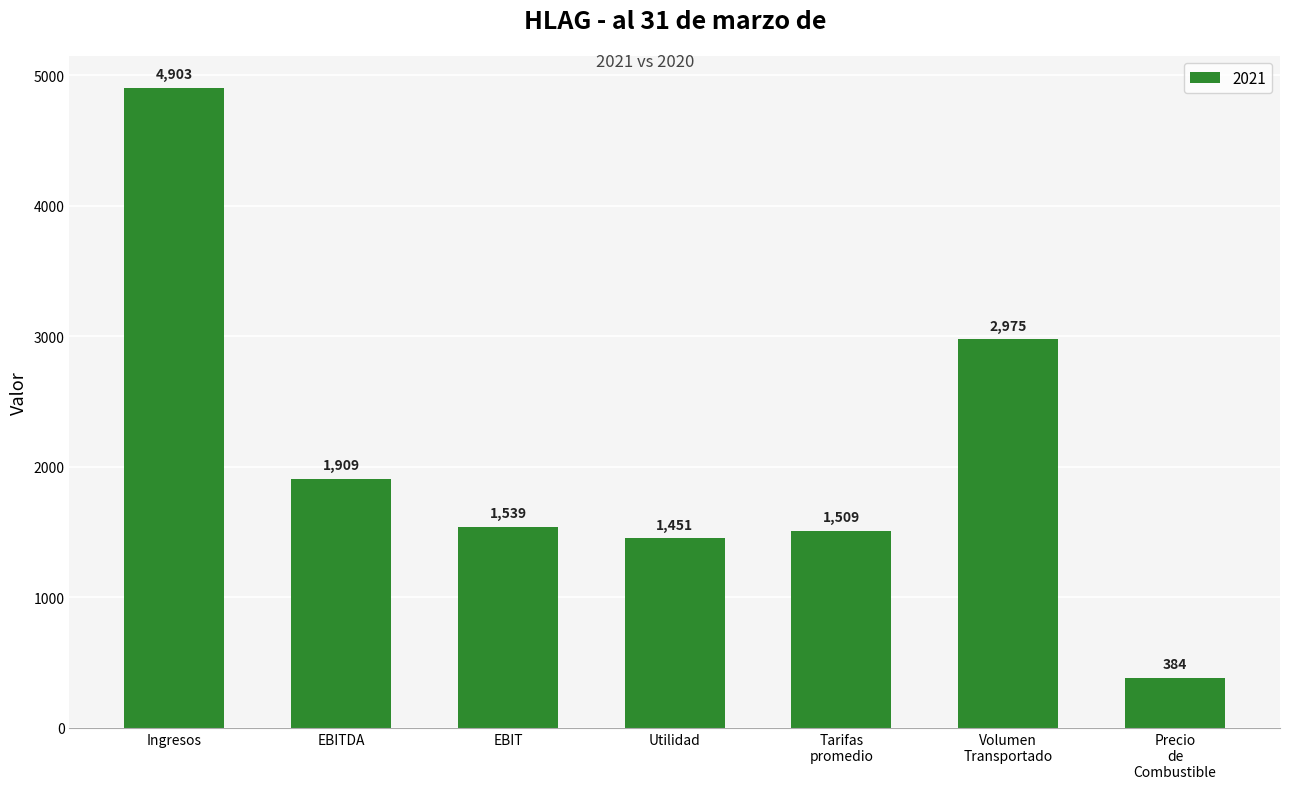

What is the difference between the second highest and second lowest values?

1524